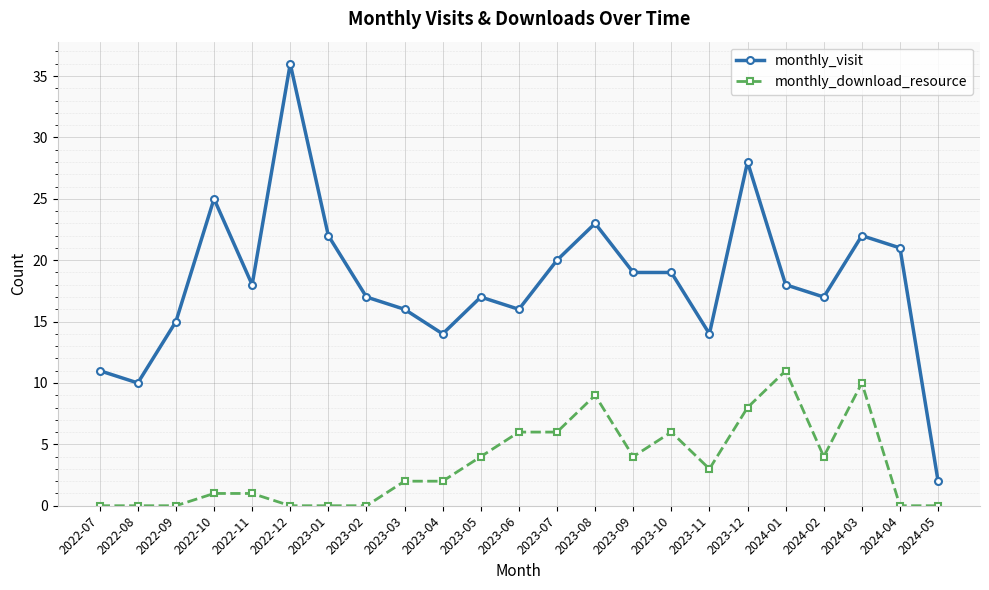

What is the total value across all series at 2023-01?

22